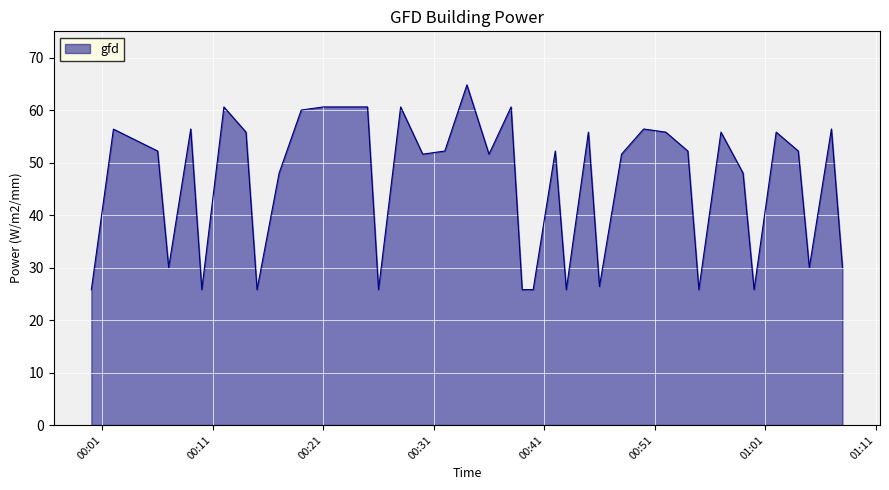

What is the maximum value shown in the chart?

64.8